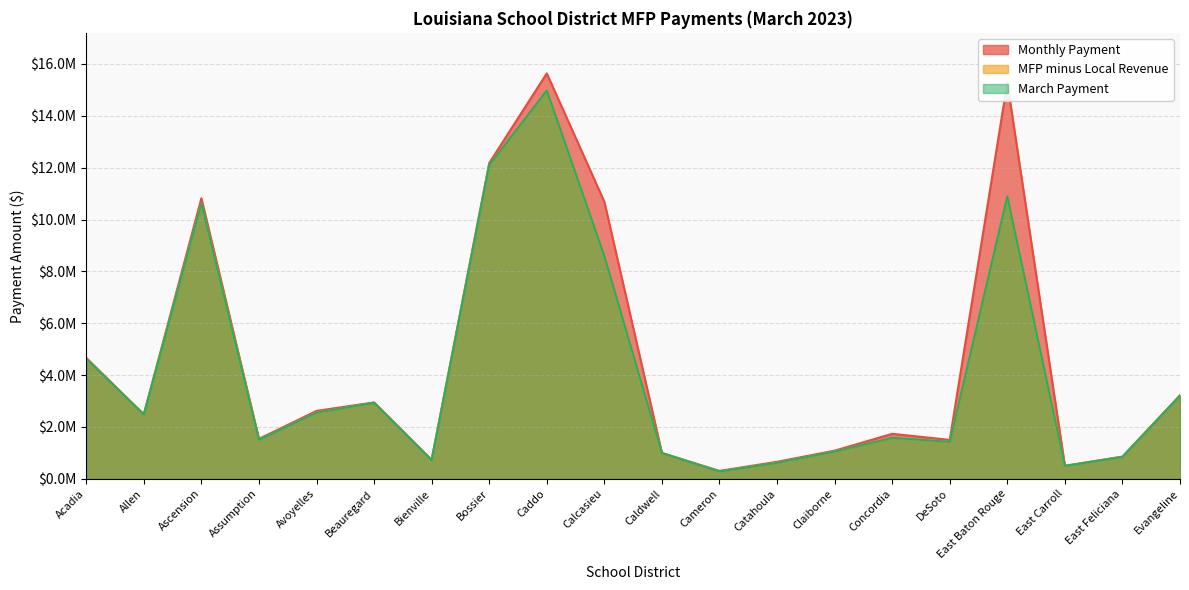

Rank the series at East Carroll from lowest to highest value.

March Payment, MFP minus Local Revenue, Monthly Payment